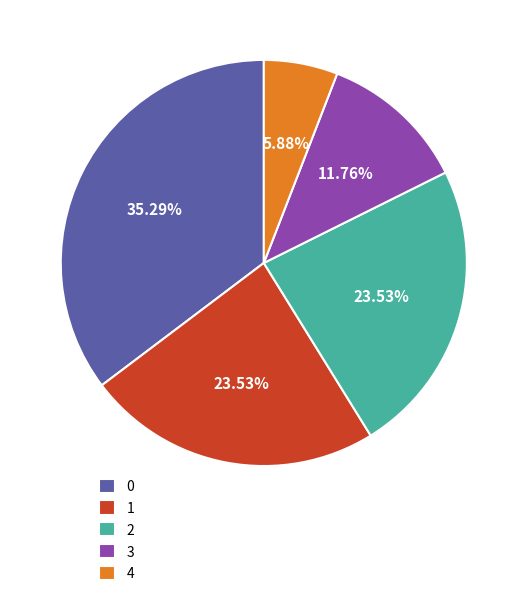

Does 0 account for over 50% of the chart?

No